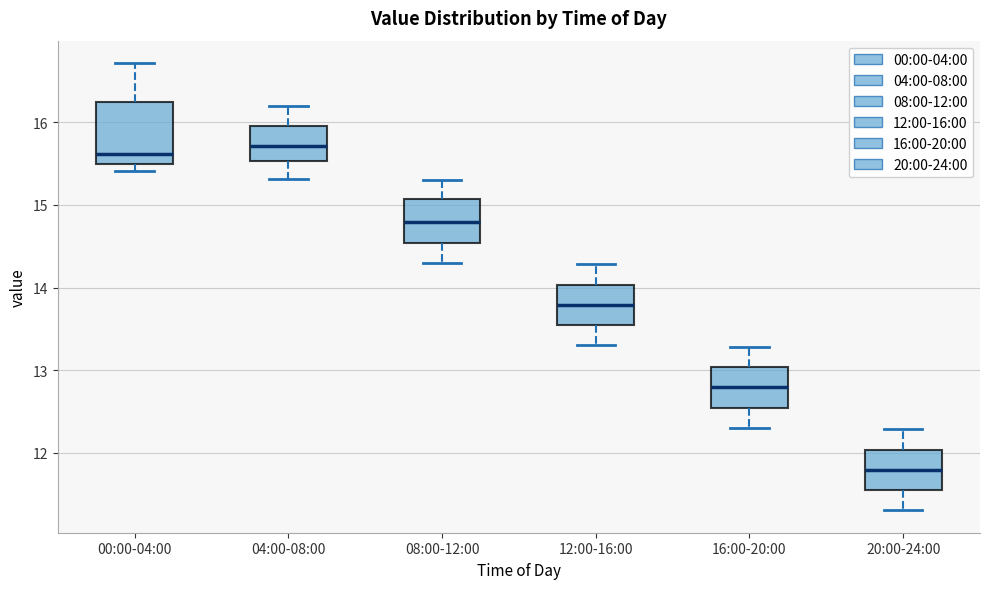

Where does the median line of the box for 00:00-04:00 sit on the y-axis? The values are not printed on the chart, so give them approximately, as read against the axis.

15.6